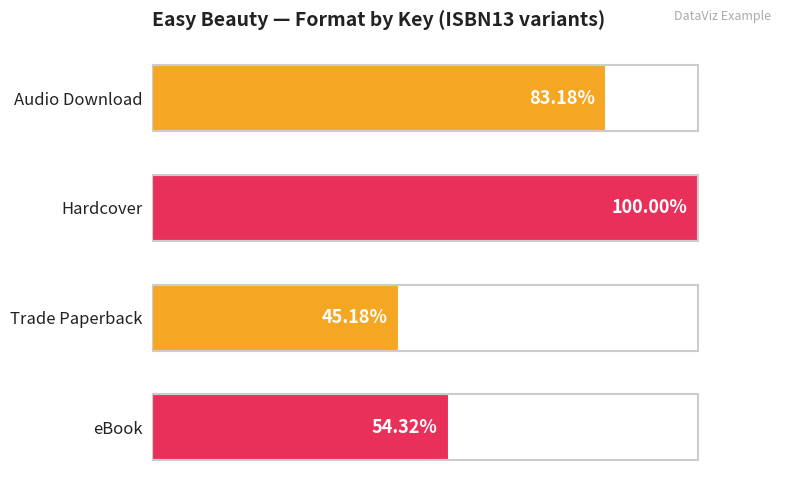

What is the difference between the maximum and minimum values?

0.5